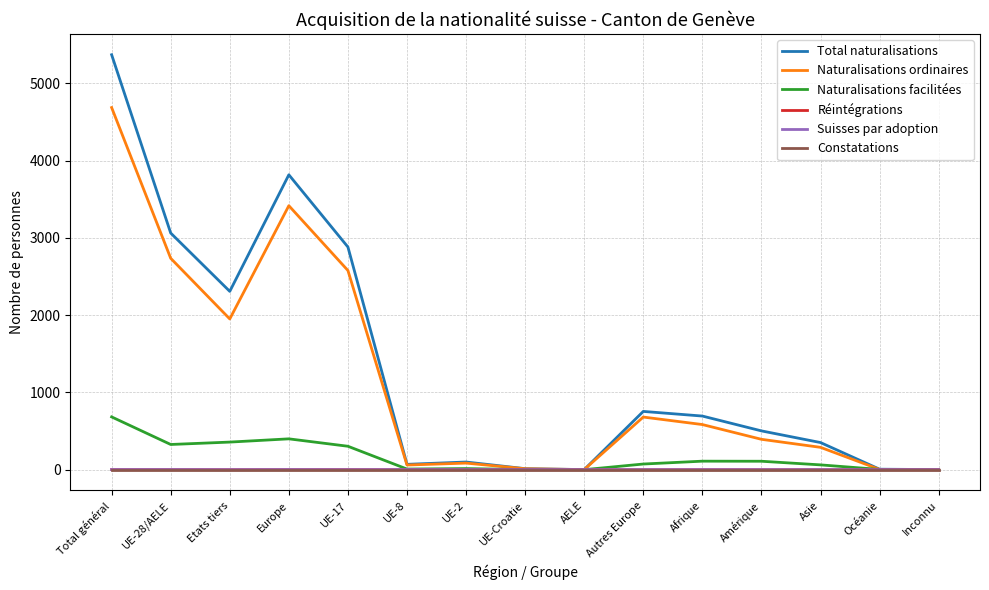

What is the greatest value displayed?

5371